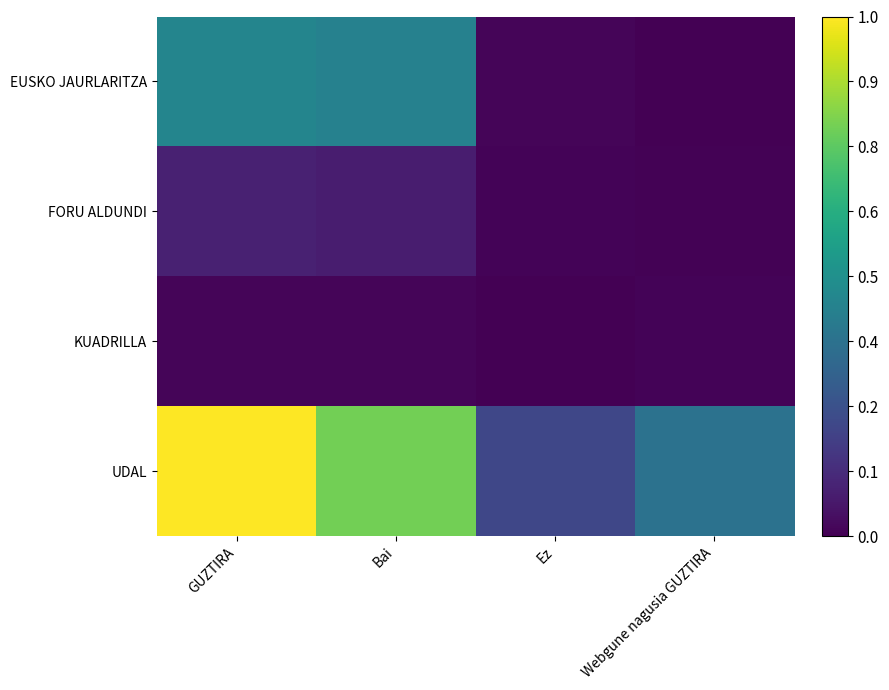

At which category does the chart reach its minimum across all series?

Ez